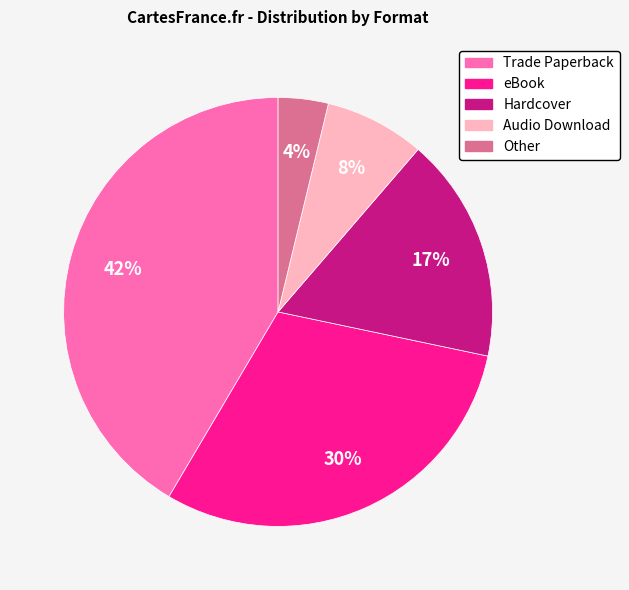

What percentage is the Hardcover slice, to the nearest percent?

17%